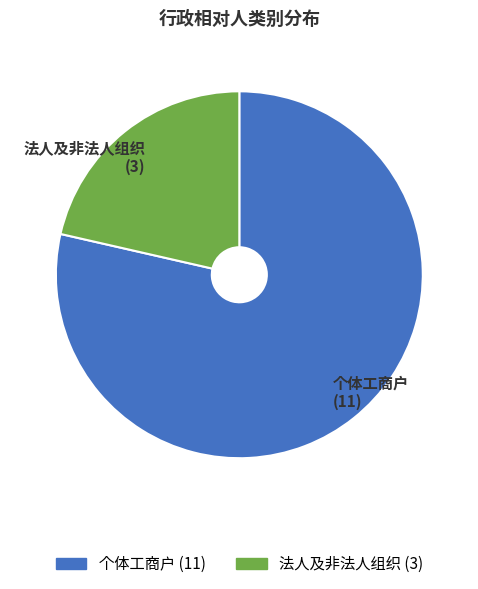

Which category has the biggest portion of the pie?

个体工商户